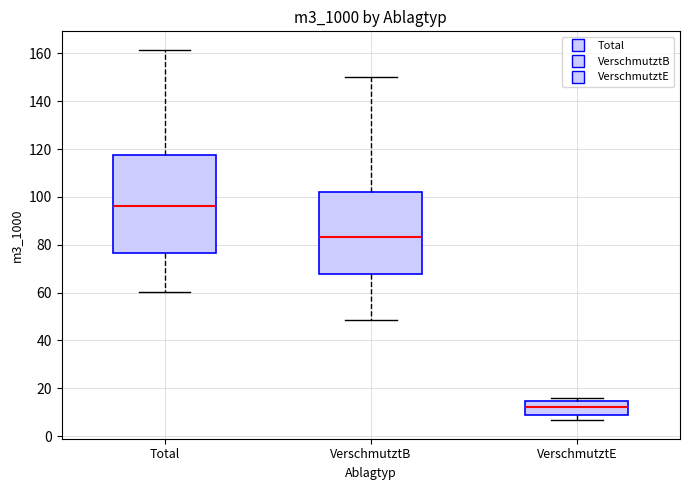

Which box has the lowest median line?

VerschmutztE